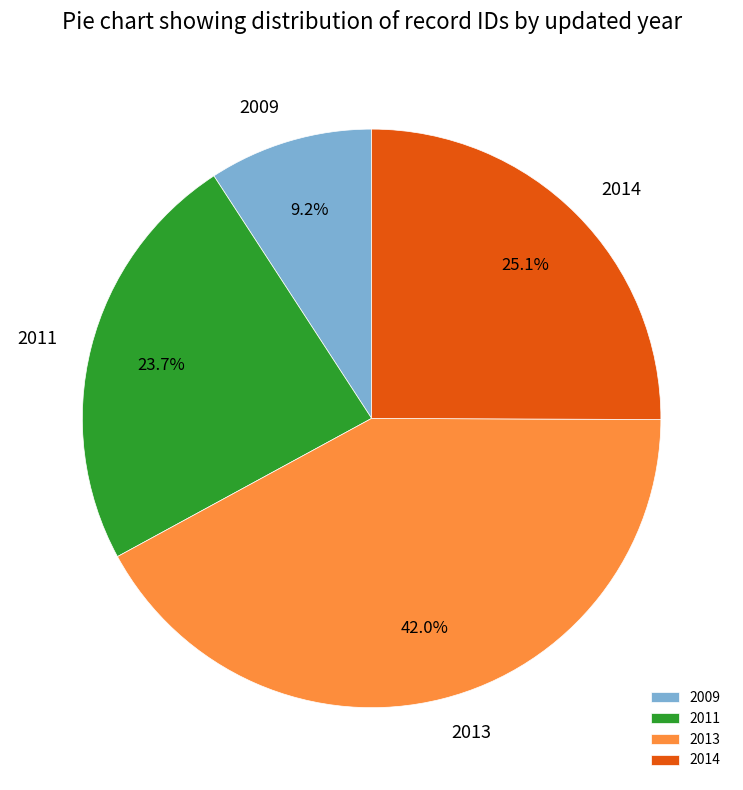

What is the largest slice in the pie chart?

2013